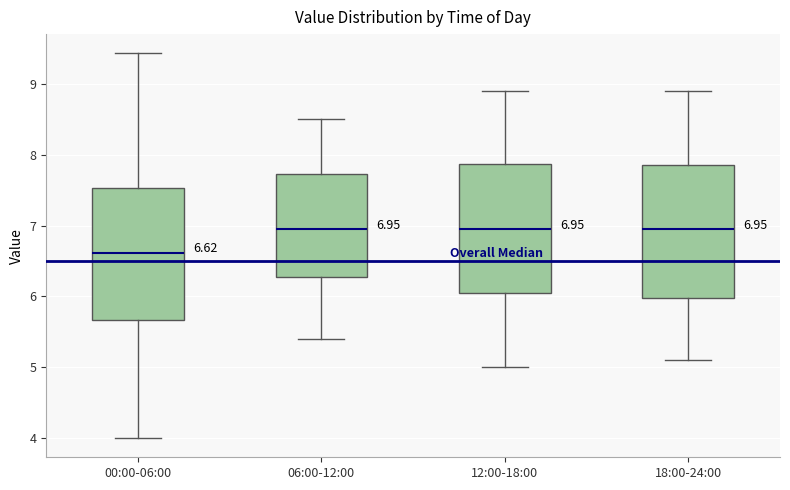

Which box's median line is the lowest?

00:00-06:00